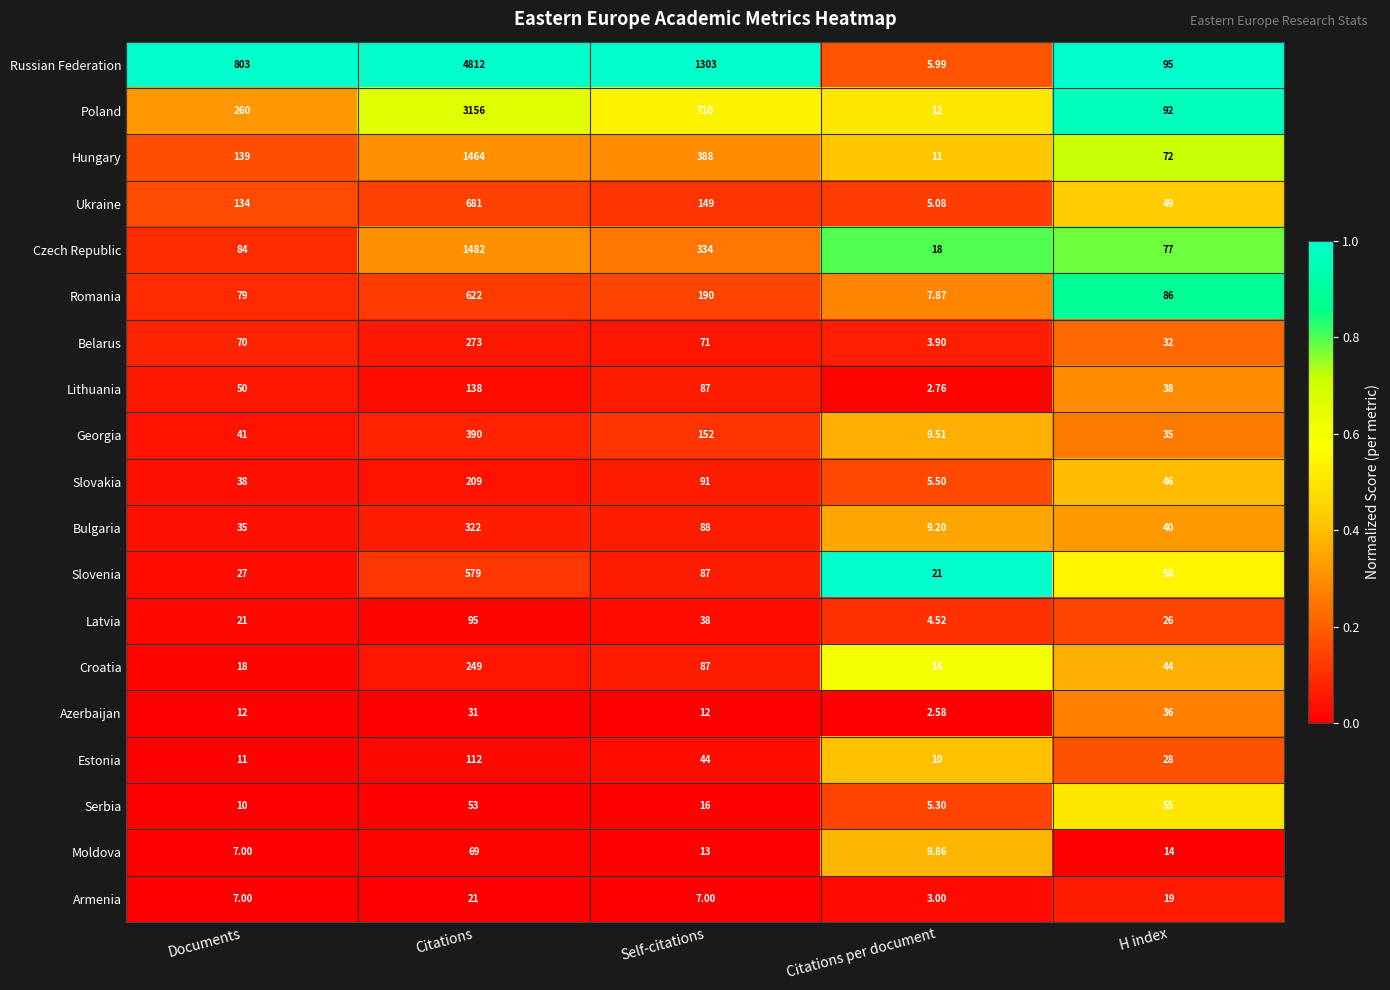

Which category has the lowest value across all series?

Citations per document